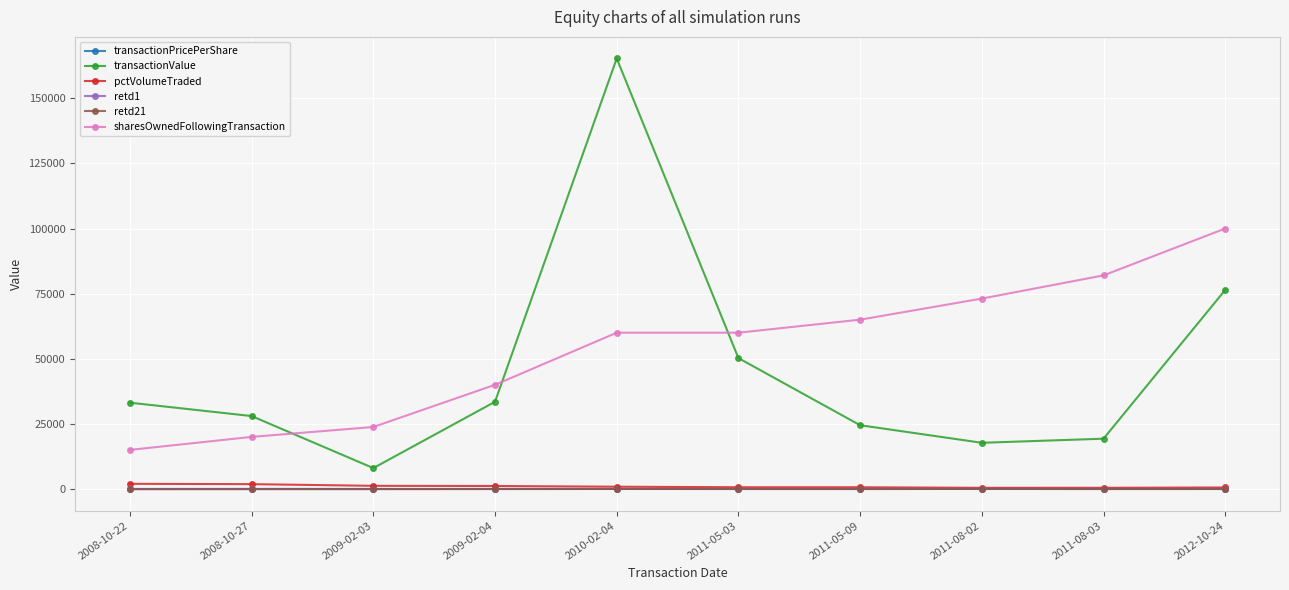

What is the value of the retd1 point at the 10th from the left?

-1.0